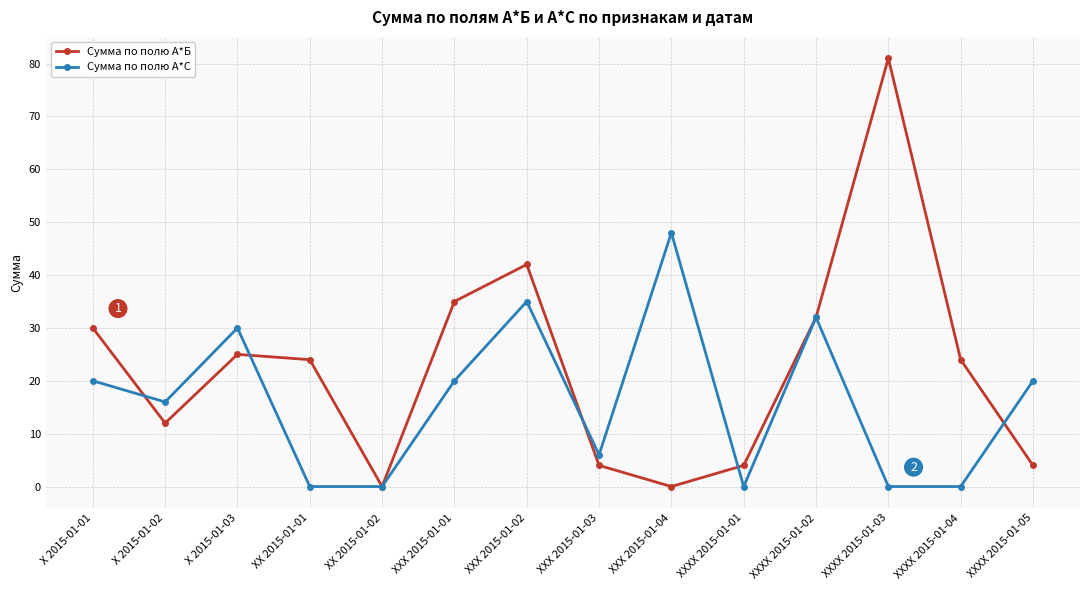

How many lines are shown in the chart?

2